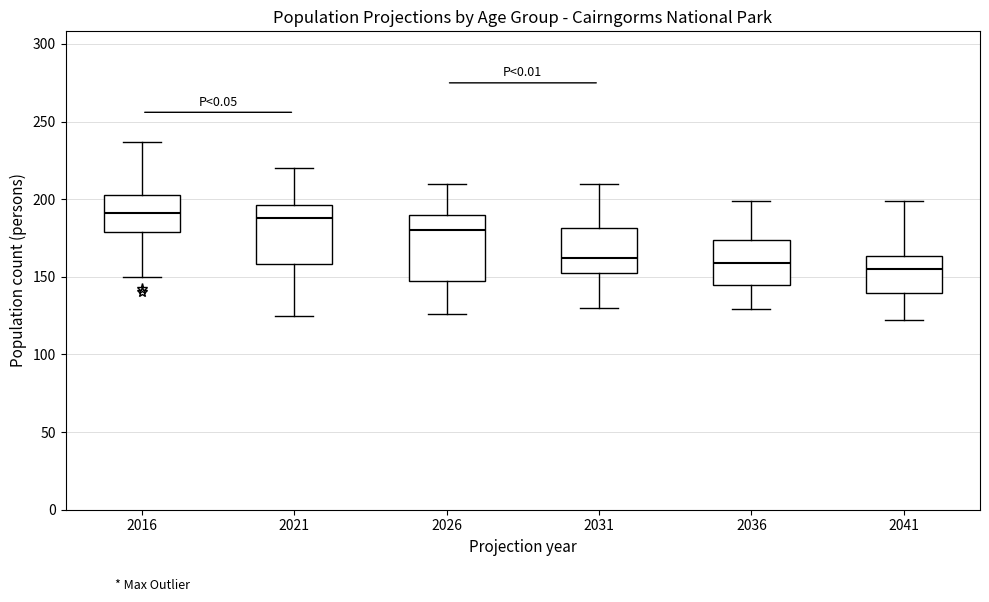

Reading left to right, transcribe this box plot: for each box, give where its median line is, the range the box spans, and where its two whiskers end, as read against the y-axis. The values are not printed on the chart, so give them approximately, as read against the axis.

2016: median 190, box 180 to 205, whiskers 150 to 235
2021: median 190, box 160 to 195, whiskers 125 to 220
2026: median 180, box 150 to 190, whiskers 125 to 210
2031: median 160, box 155 to 180, whiskers 130 to 210
2036: median 160, box 145 to 175, whiskers 130 to 200
2041: median 155, box 140 to 165, whiskers 120 to 200